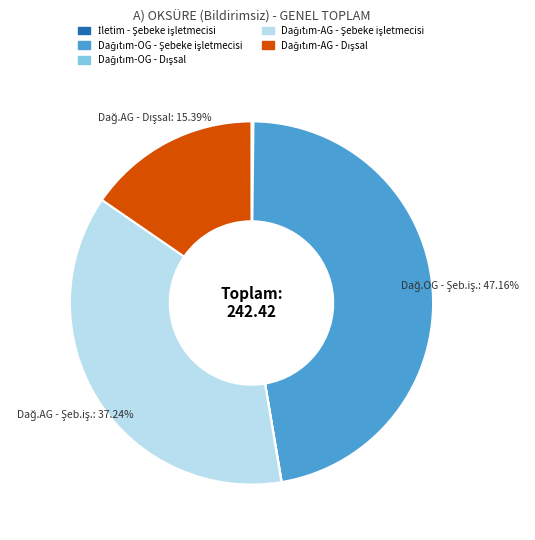

Is there a majority slice in this chart?

No